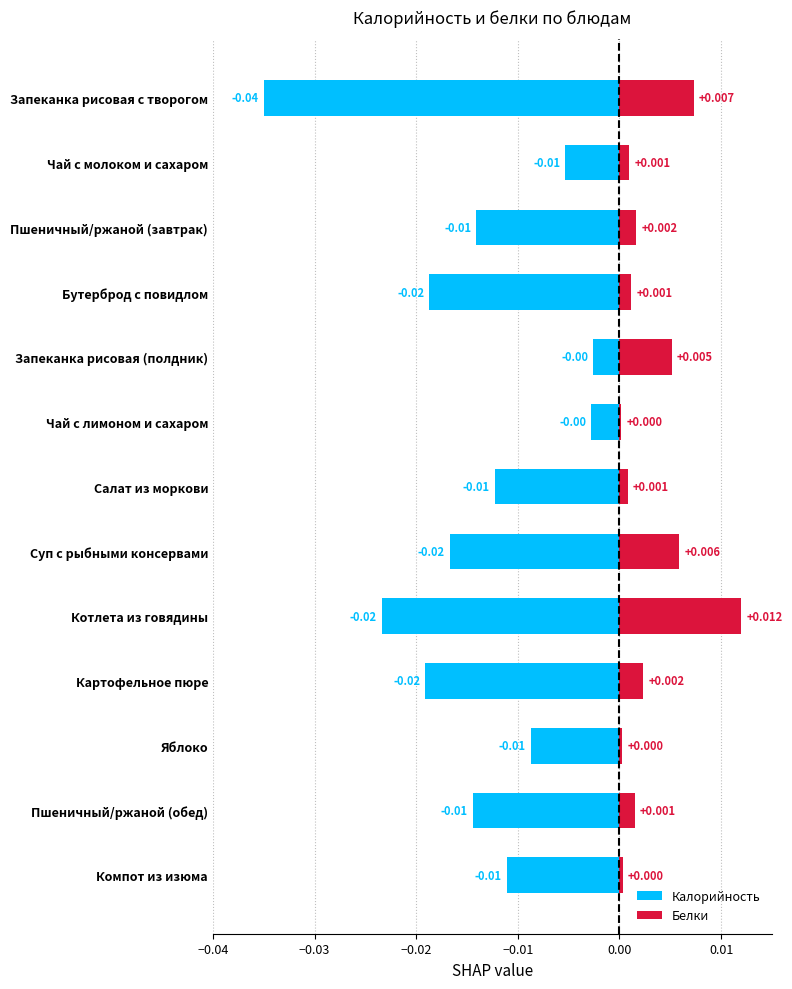

Which series has the largest total across all categories?

Белки